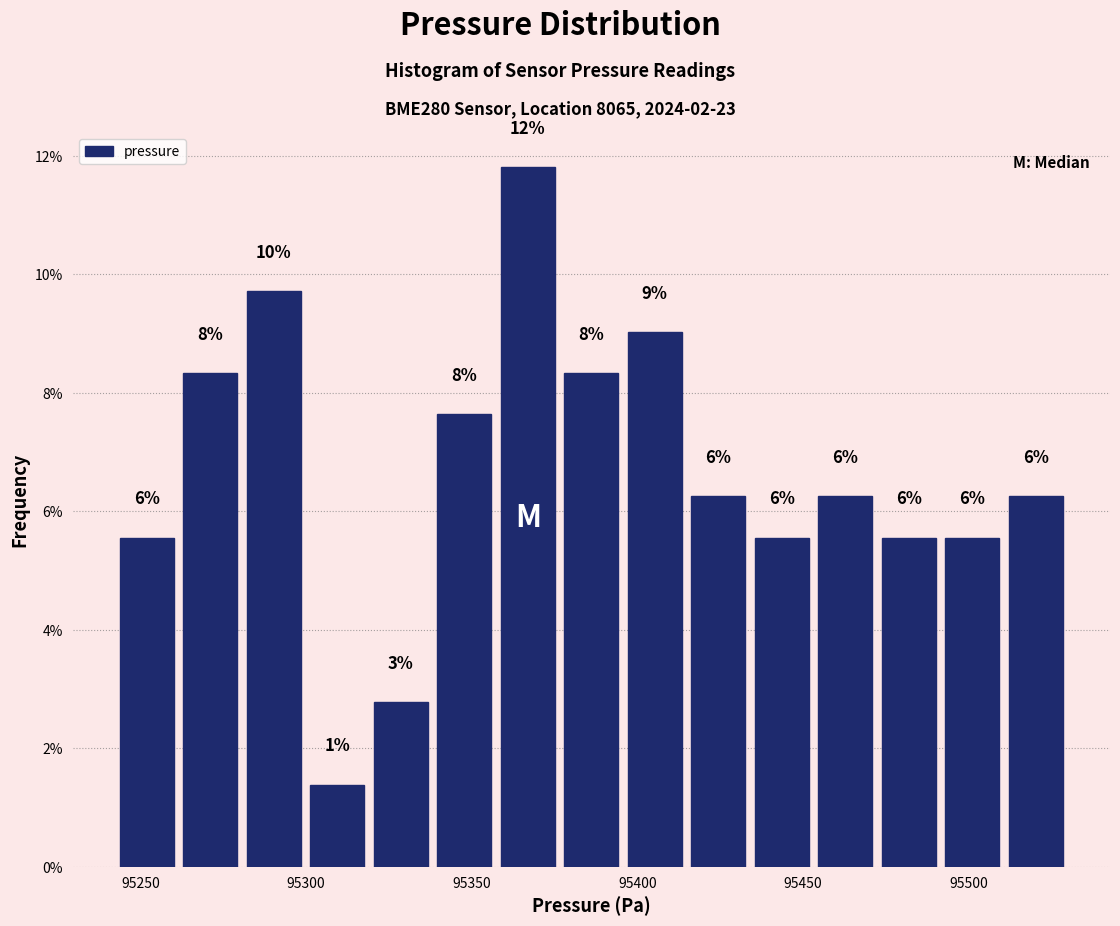

Around what value on the x-axis is the tallest bar? Give the approximate position of its centre, as read against the axis.

95365